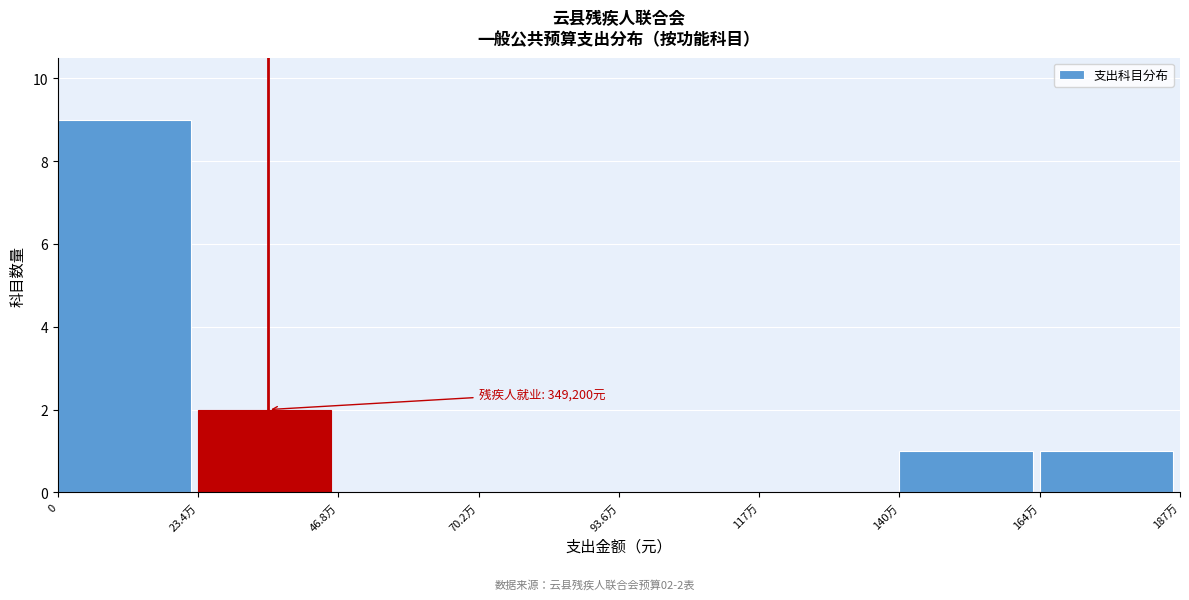

Reading right to left, what are all the values shown in this chart?

164万=1	140万=1	117万=0	93.6万=0	70.2万=0	46.8万=0	23.4万=2	0=9